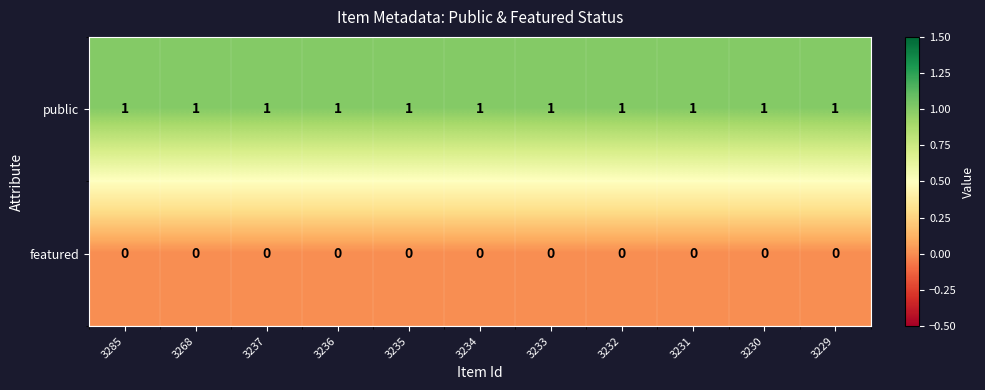

Is it true that public equals 1 at 3233?

True